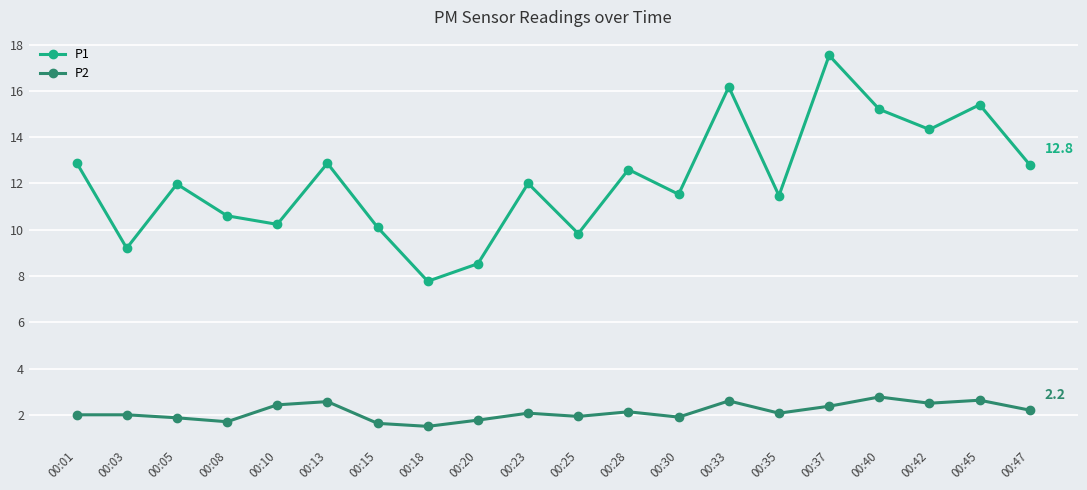

Between 00:13 and 00:35, which series saw the biggest shift?

P1